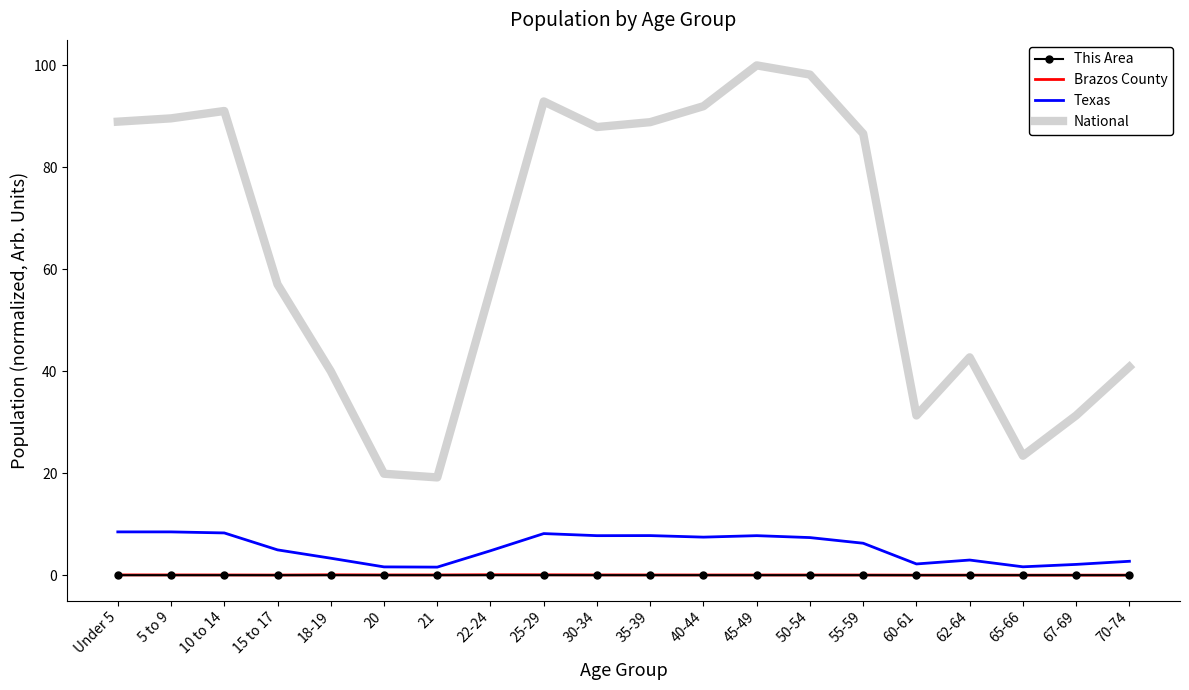

Is the value of This Area at Under 5 greater than the value of Texas at 10 to 14?

No